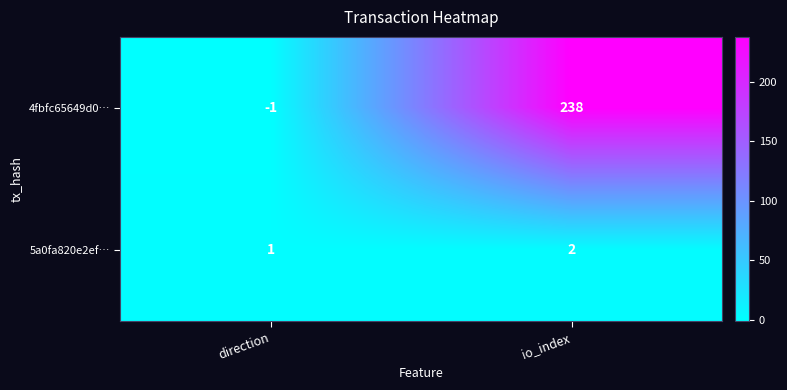

Rank the series by their maximum value, from lowest to highest.

5a0fa820e2ef…, 4fbfc65649d0…